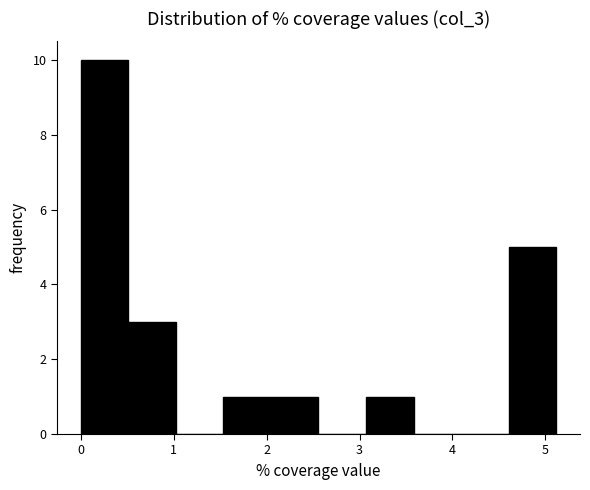

Over which range of the x-axis is the bar tallest?

0.0 to 0.5